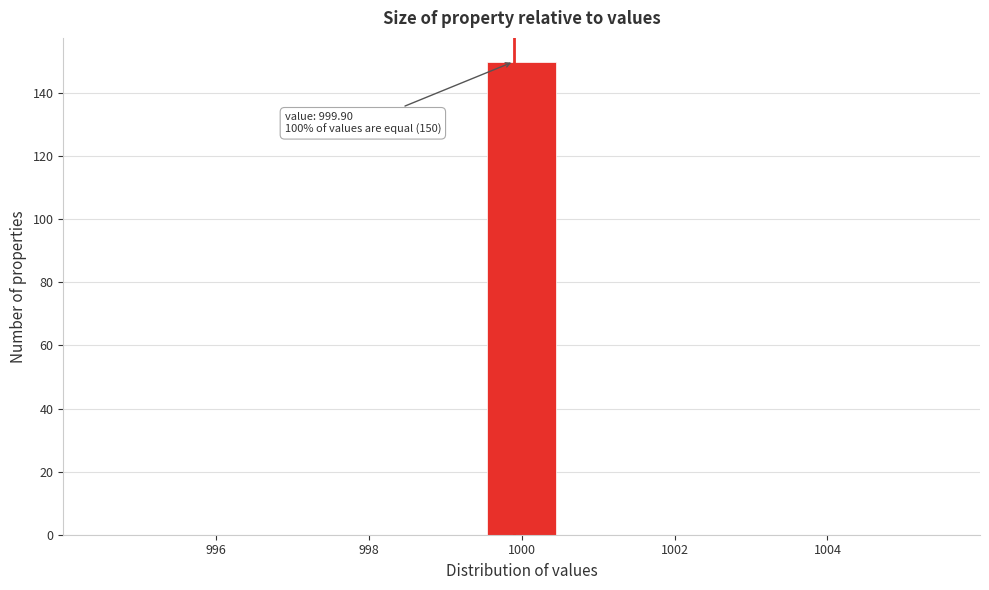

Over which range of the x-axis is the bar tallest?

999.5 to 1000.5